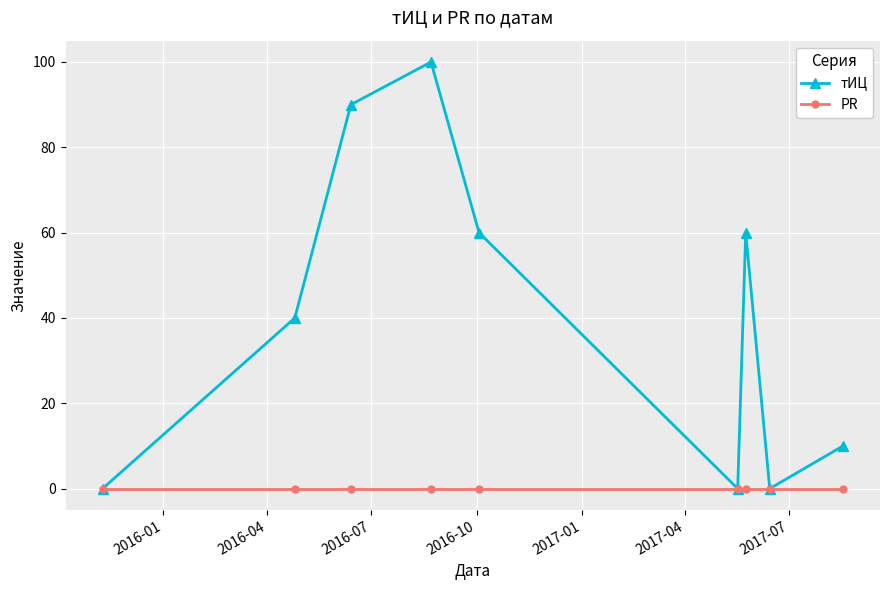

Count the number of data series in this chart.

2